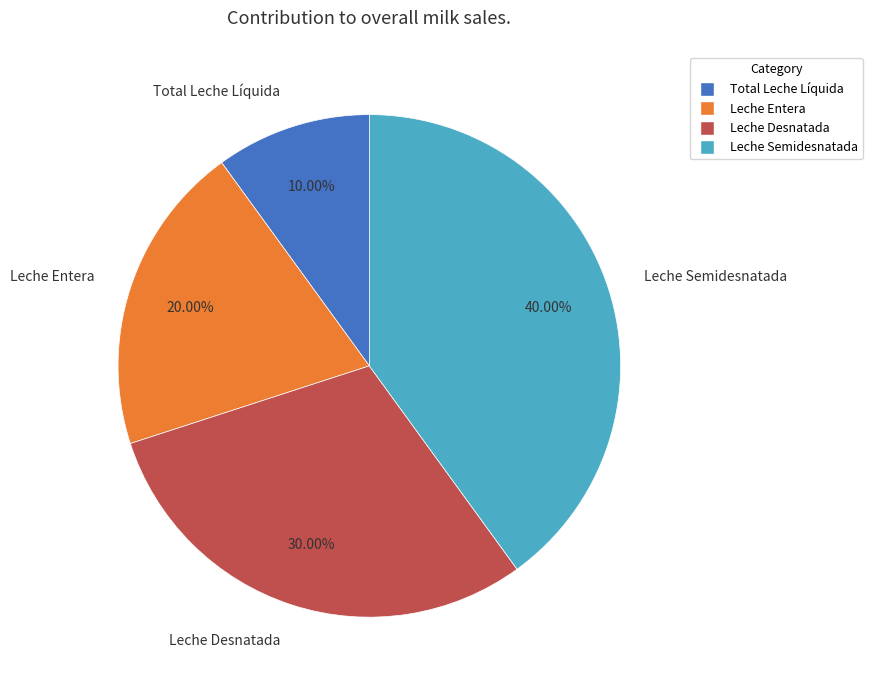

What percentage is NOT represented by Leche Entera?

80.0%